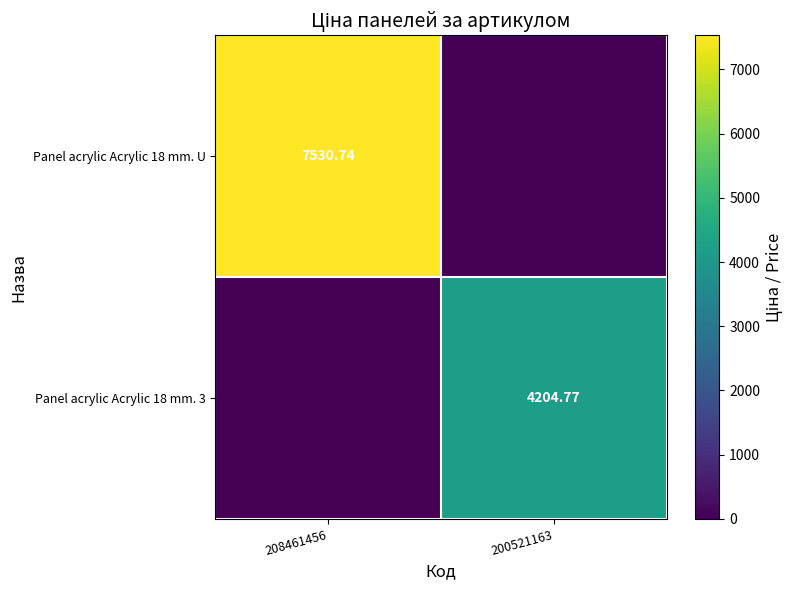

Where does the Panel acrylic Acrylic 18 mm. 3 series first go above 4204?

200521163